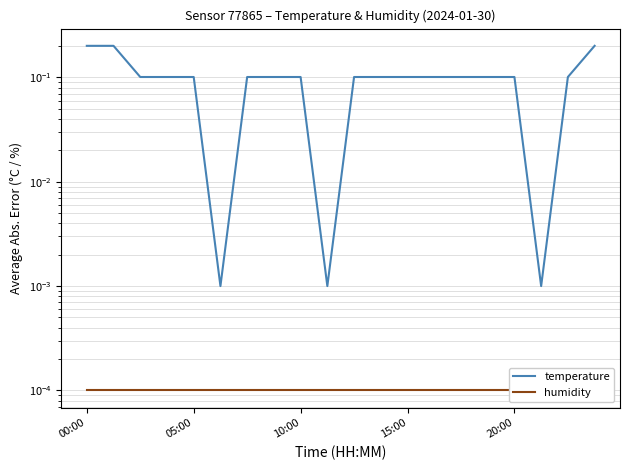

Reading left to right, transcribe all the data shown in this chart.

temperature: 0.2	0.2	0.1	0.1	0.1	0.0	0.1	0.1	0.1	0.0	0.1	0.1	0.1	0.1	0.1	0.1	0.1	0.0	0.1	0.2
humidity: 0.0	0.0	0.0	0.0	0.0	0.0	0.0	0.0	0.0	0.0	0.0	0.0	0.0	0.0	0.0	0.0	0.0	0.0	0.0	0.0